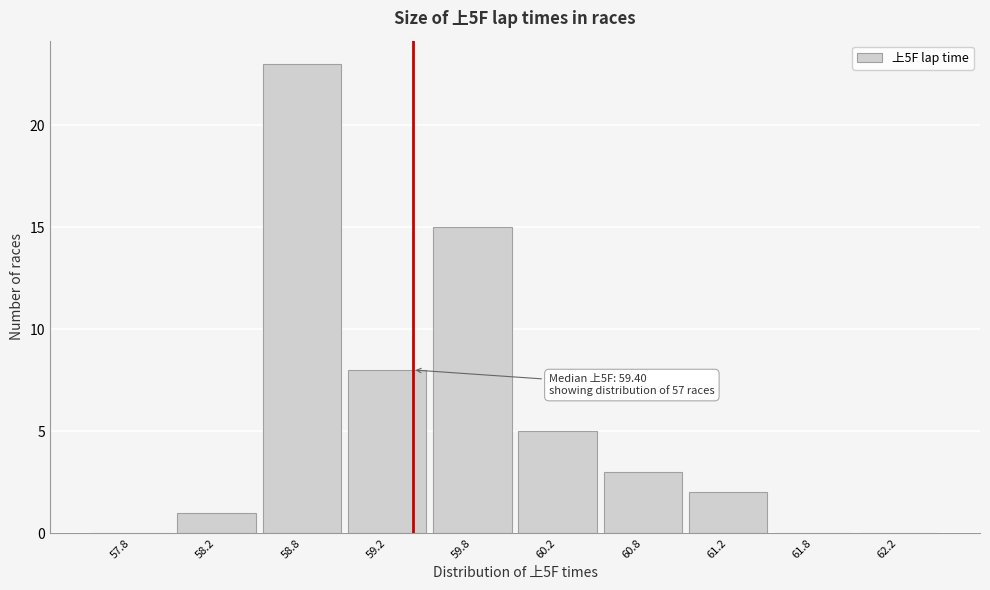

Which range on the x-axis has the tallest bar?

58.5 to 59.0